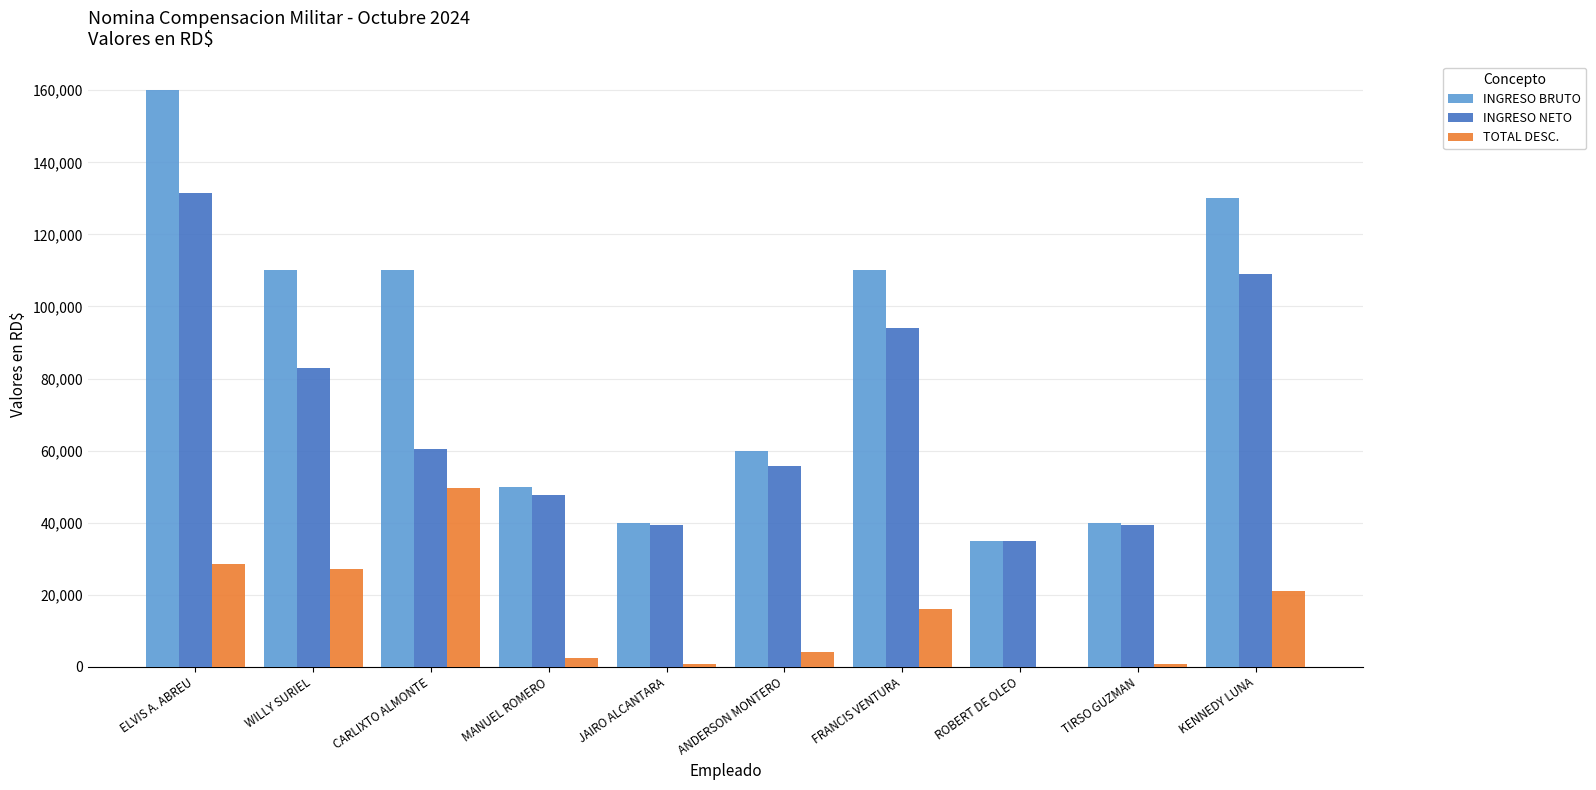

How many groups of bars are there?

10